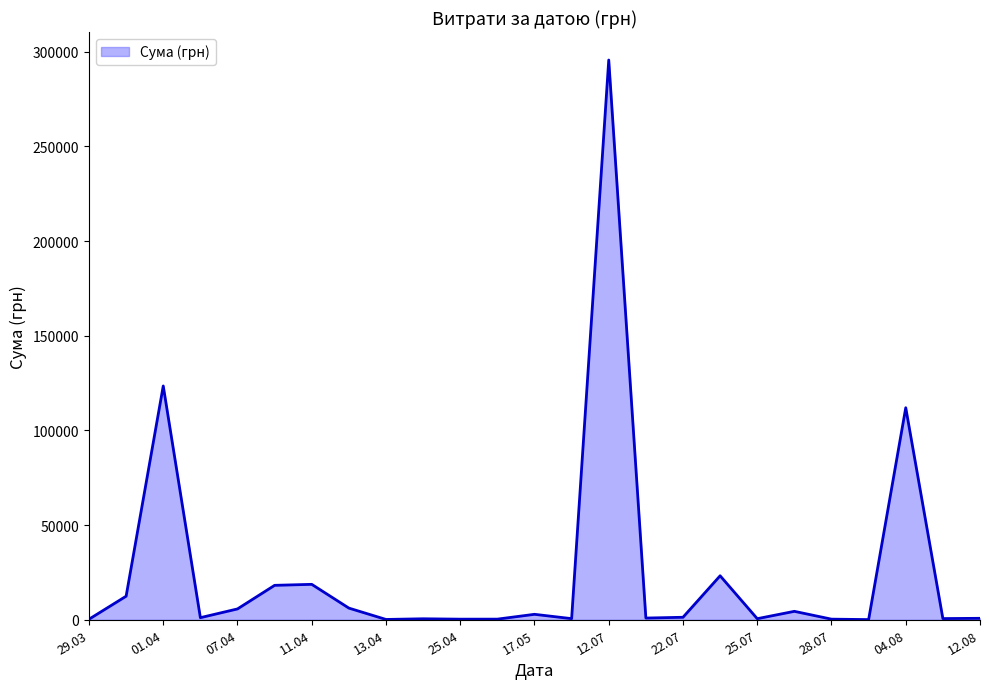

What is the greatest value displayed?

295638.6